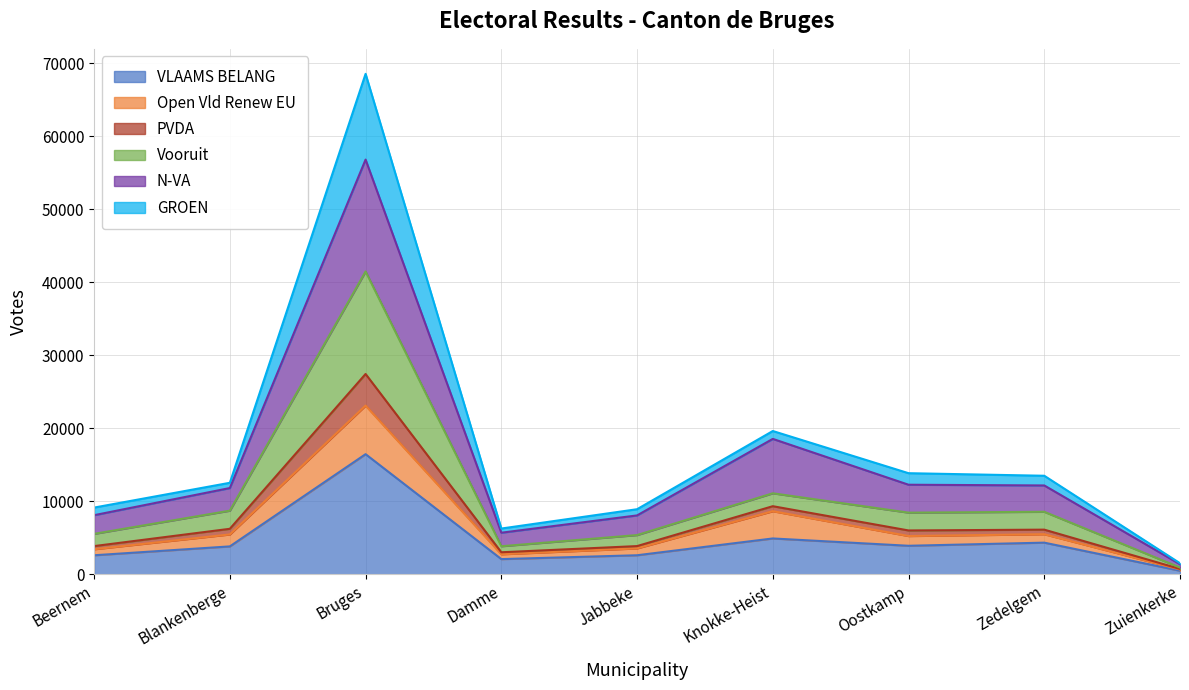

At which category is the sum across all series the highest?

Bruges